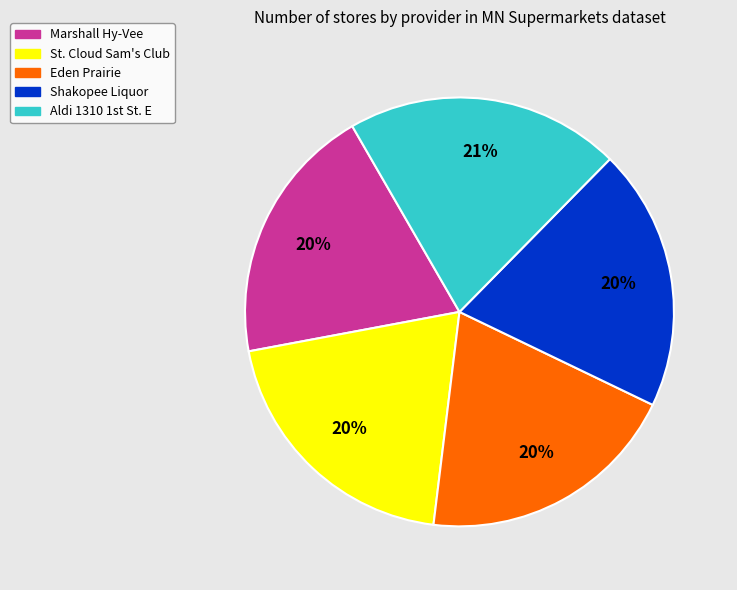

To the nearest percent, what percentage of the pie is Shakopee Liquor?

20%